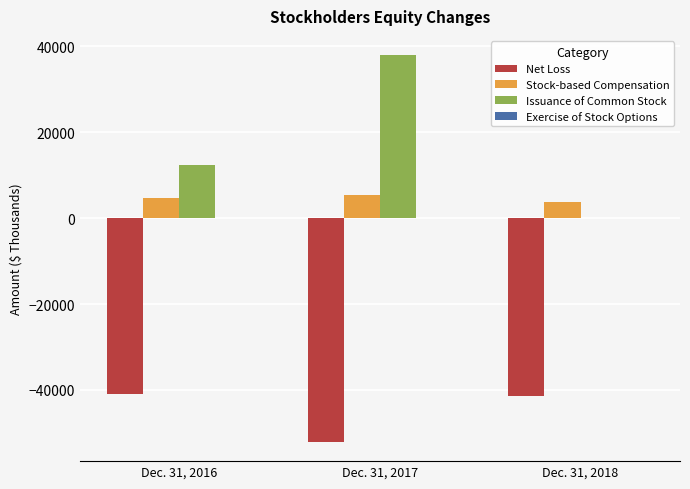

How many groups of bars are there?

3